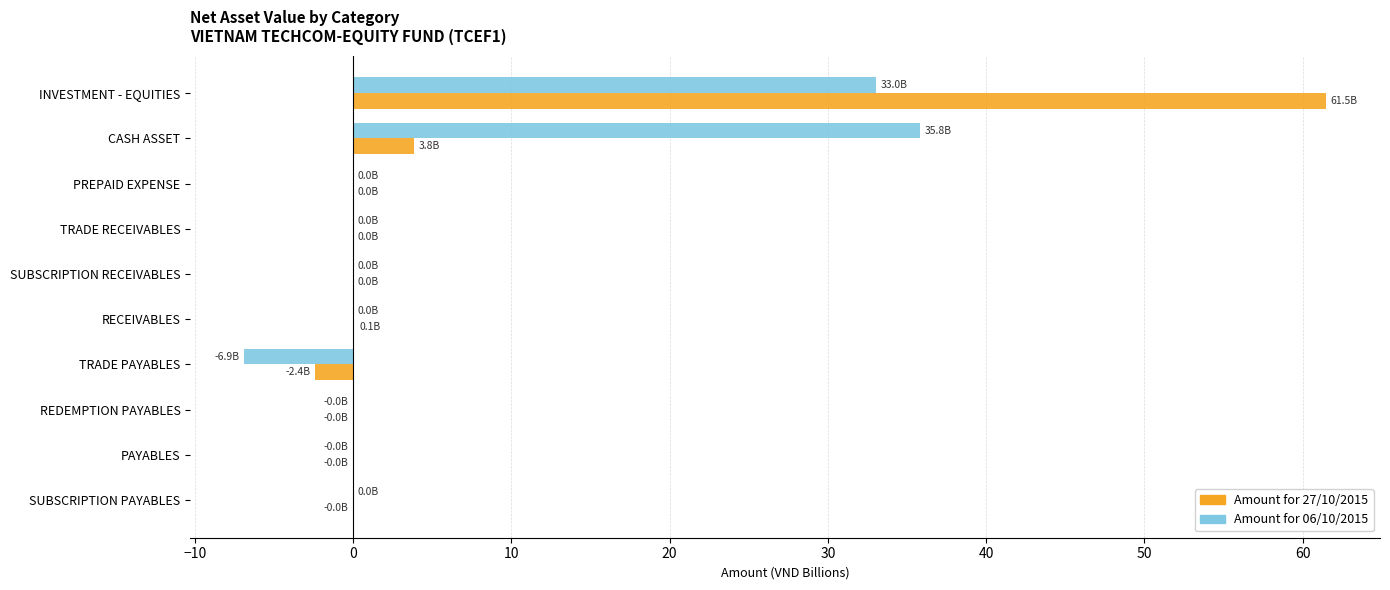

At which label does Amount for 27/10/2015 reach its peak?

INVESTMENT - EQUITIES